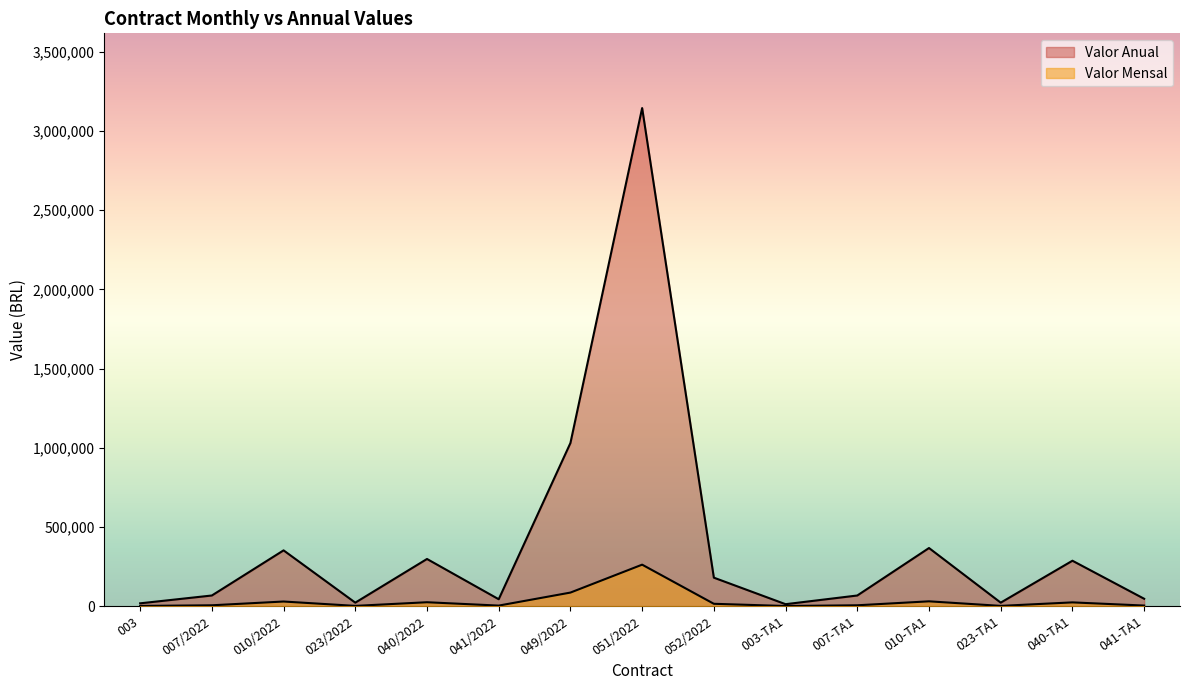

How many lines are shown in the chart?

2